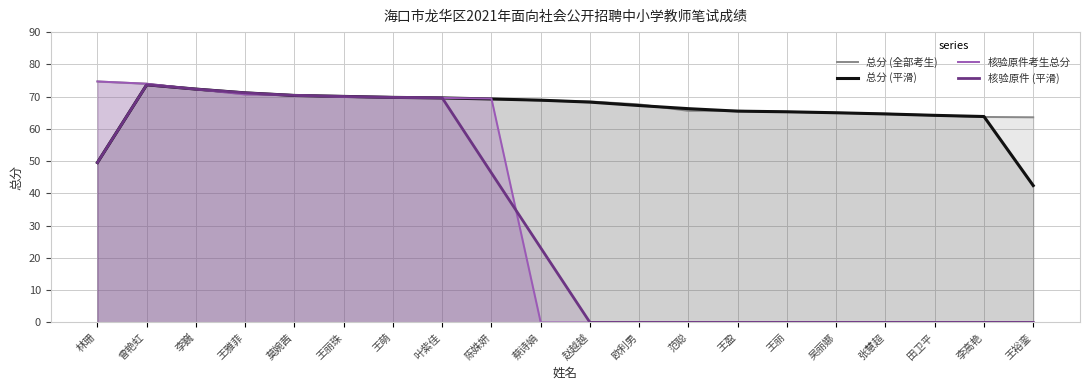

Rank the series at 曾艳虹 from highest to lowest value.

总分 (全部考生), 核验原件考生总分, 总分 (平滑), 核验原件 (平滑)